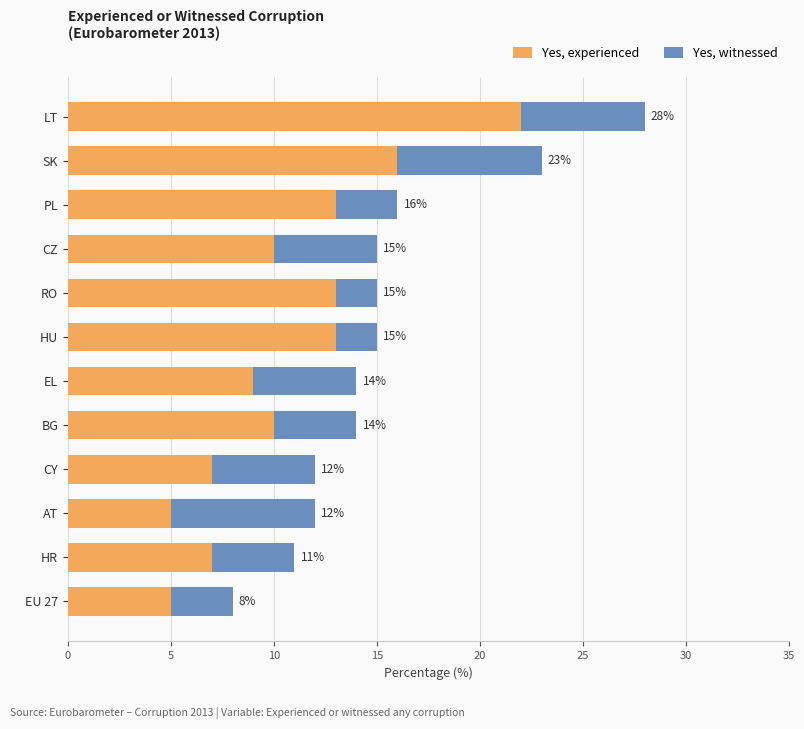

What are all the series names shown in the legend?

Yes, experienced, Yes, witnessed